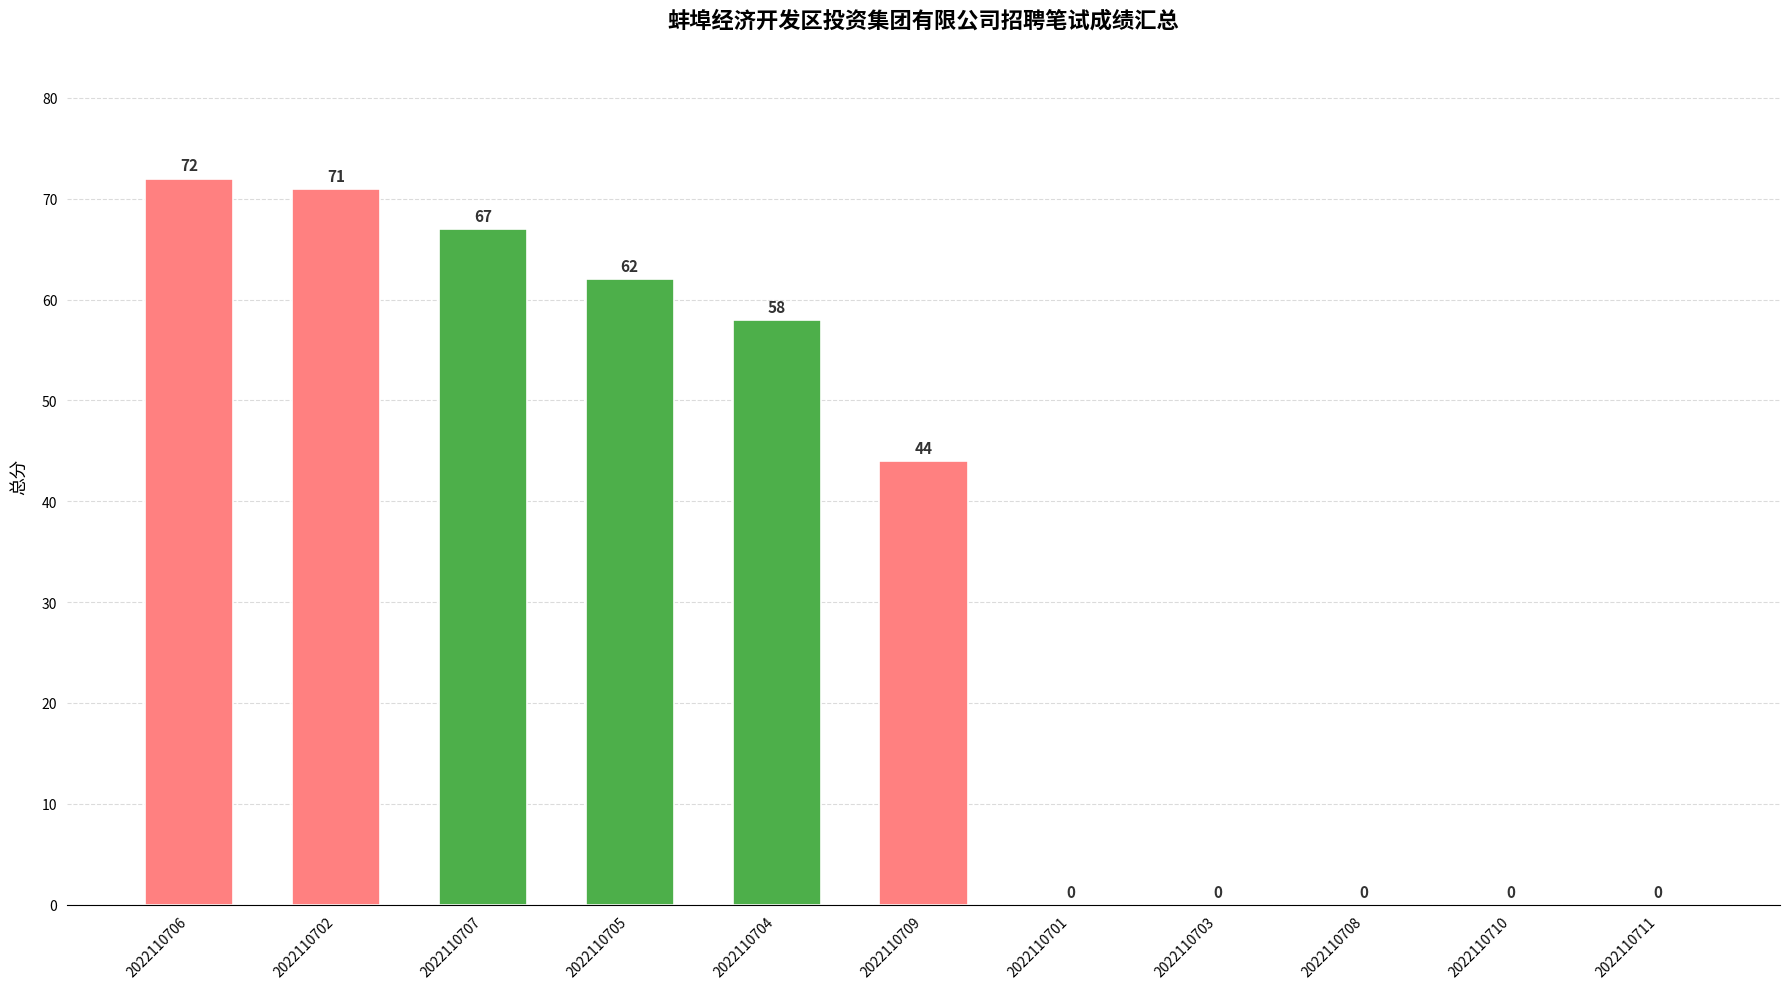

Are the bars horizontal?

No